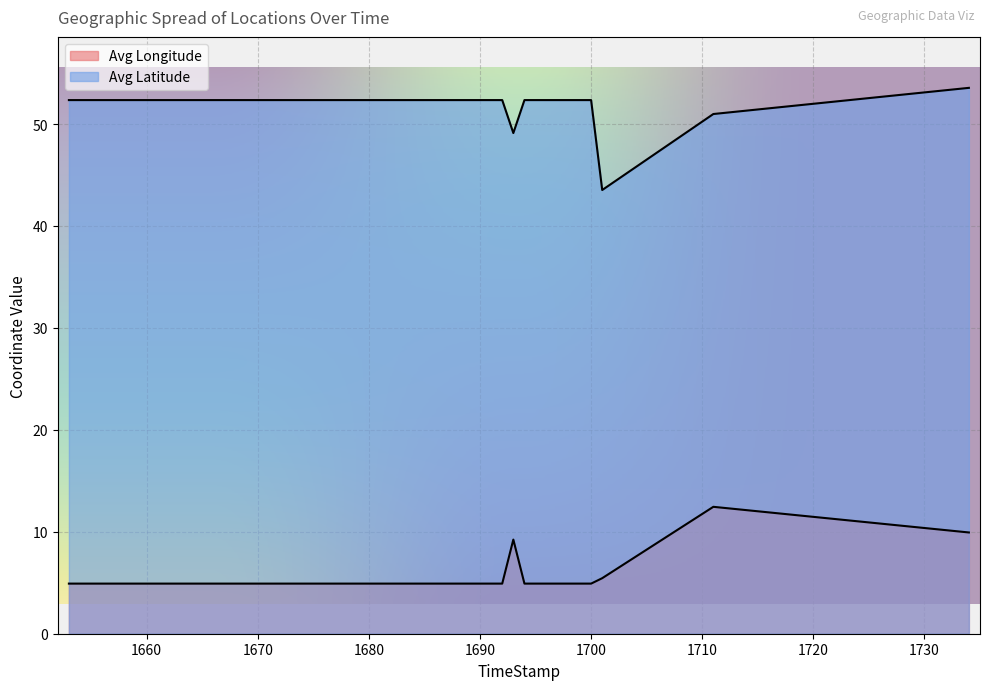

How many lines are shown in the chart?

2